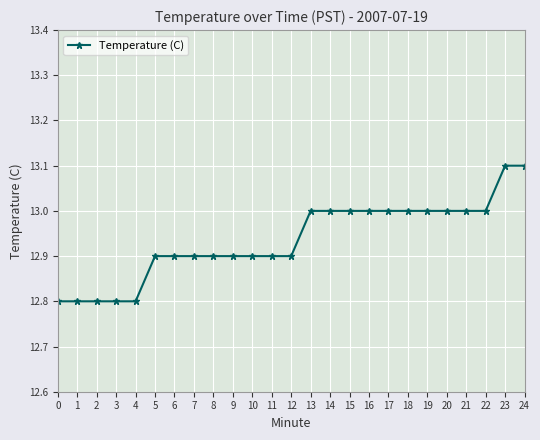

What is the sum of the values at 10 and 7?

25.8